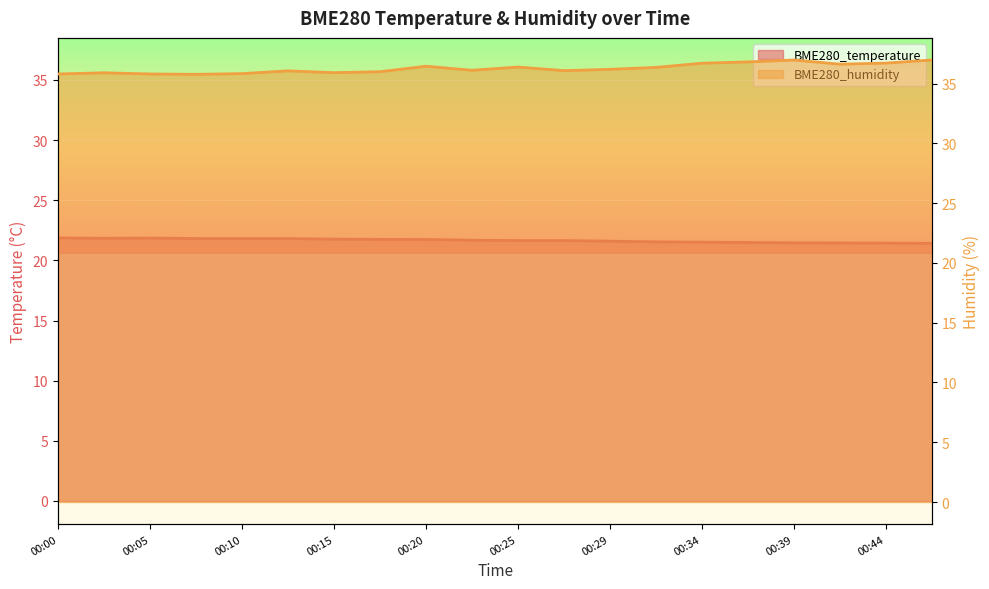

Is it true that BME280_humidity equals 36.8 at 00:37?

True